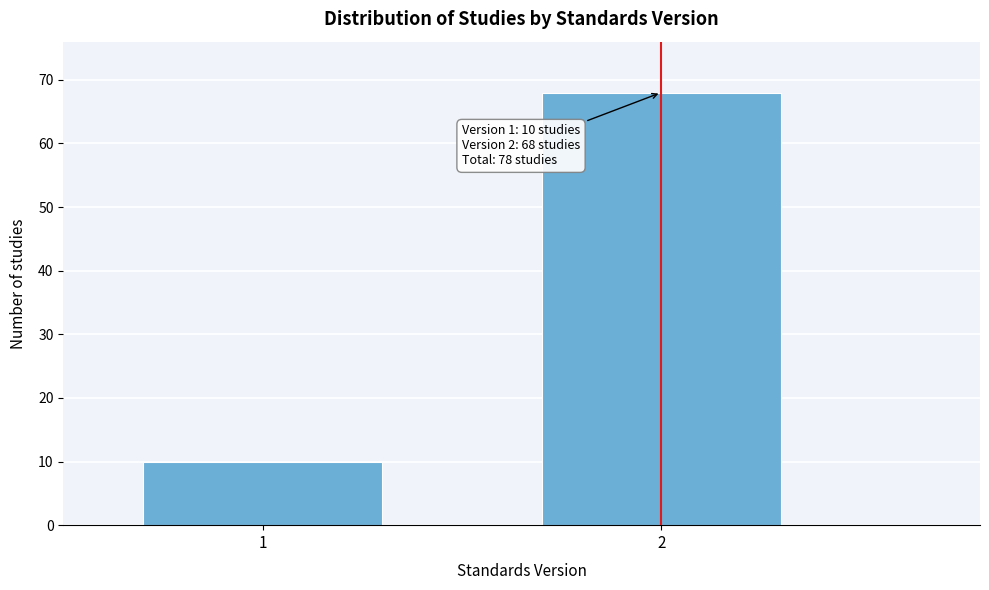

Reading left to right, list all the values displayed in this chart.

10	68